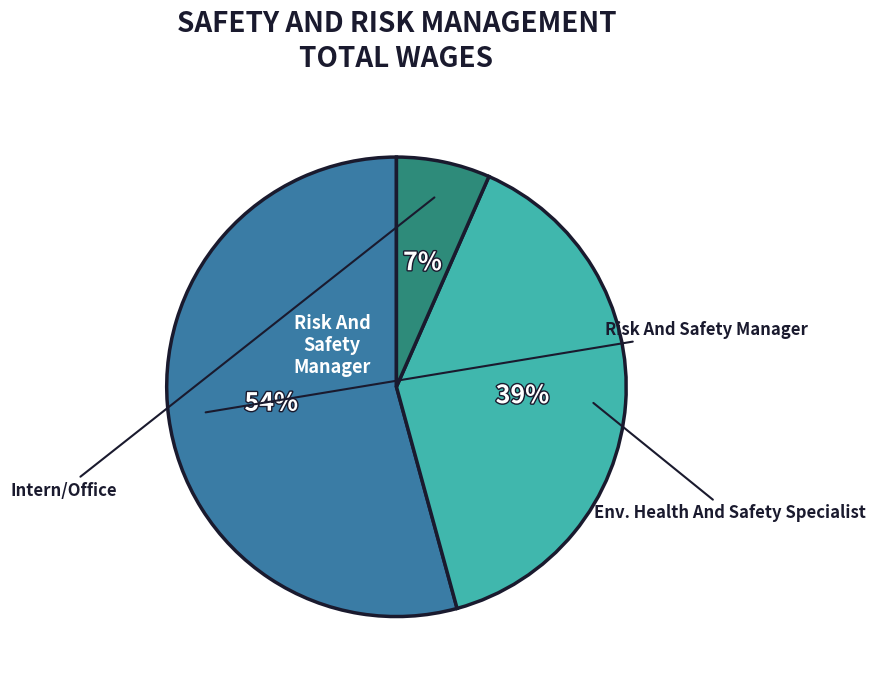

To the nearest percent, what is the average slice percentage?

33%